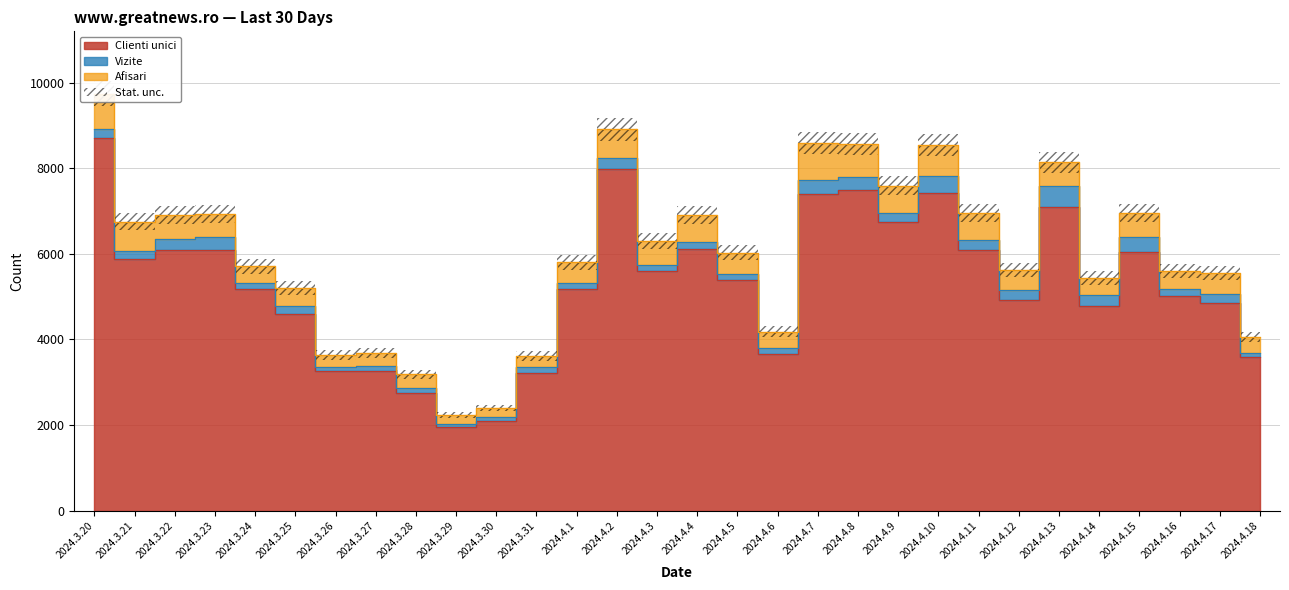

What is the smallest value displayed?

1946